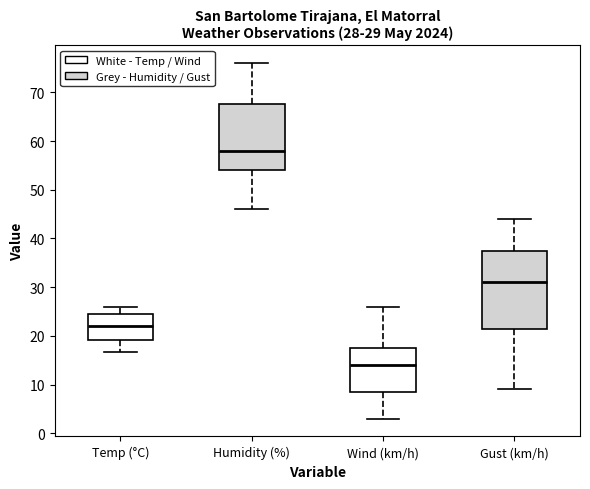

Which box has the lowest median line?

Wind (km/h)